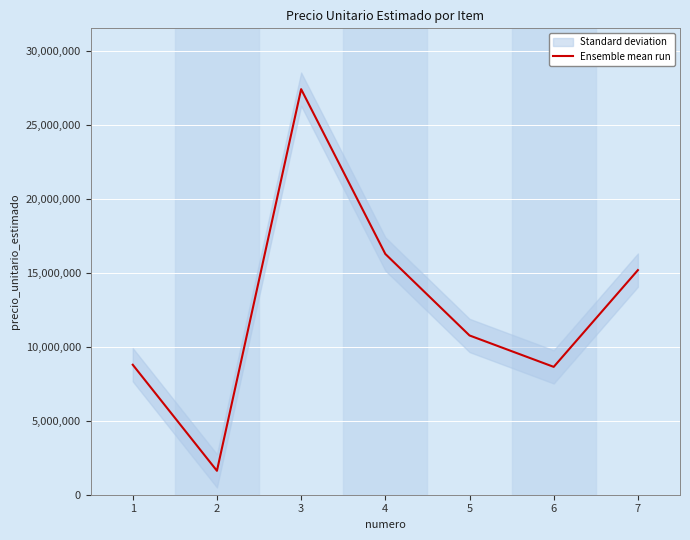

True or false: the data has more than 2 interior local peaks.

False